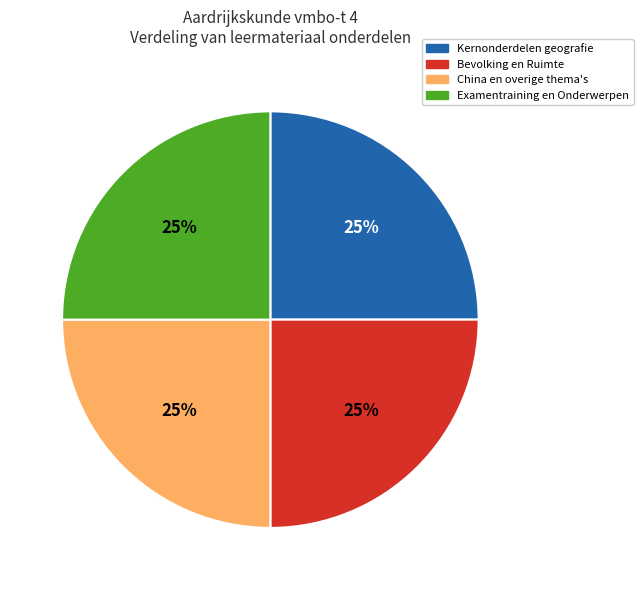

How many segments does this pie chart have?

4